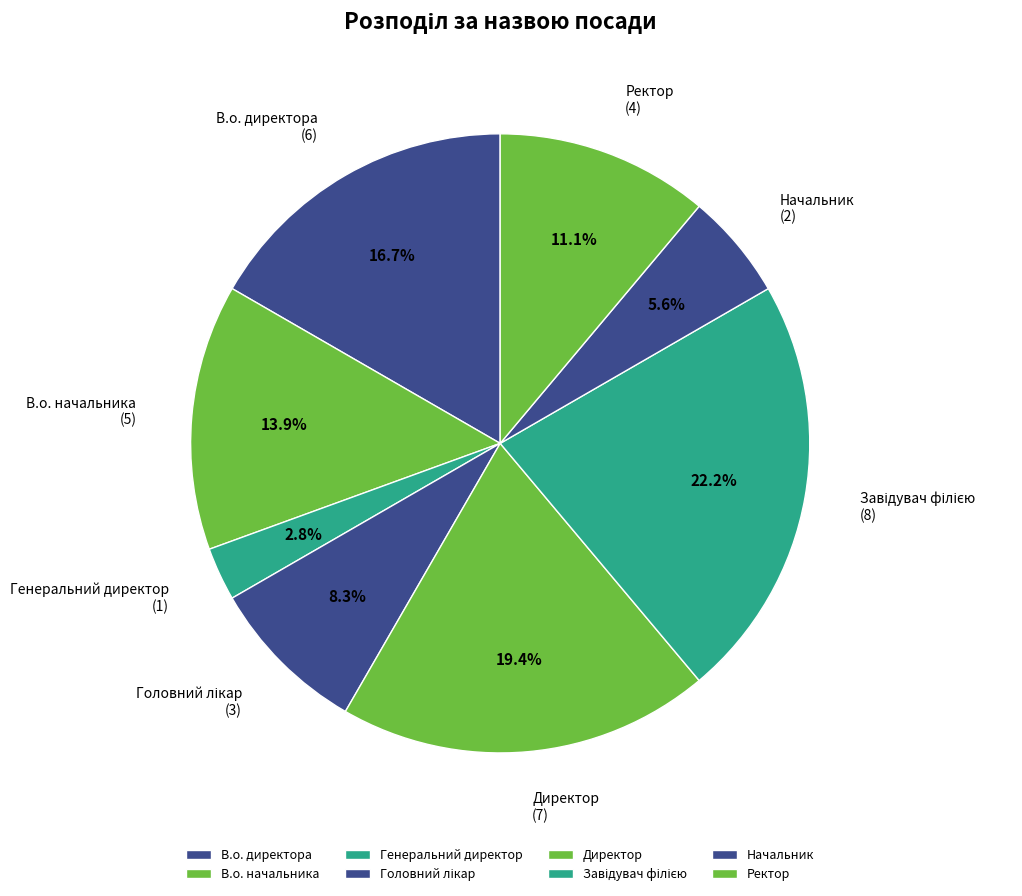

Is there any slice that represents more than half of the pie?

No